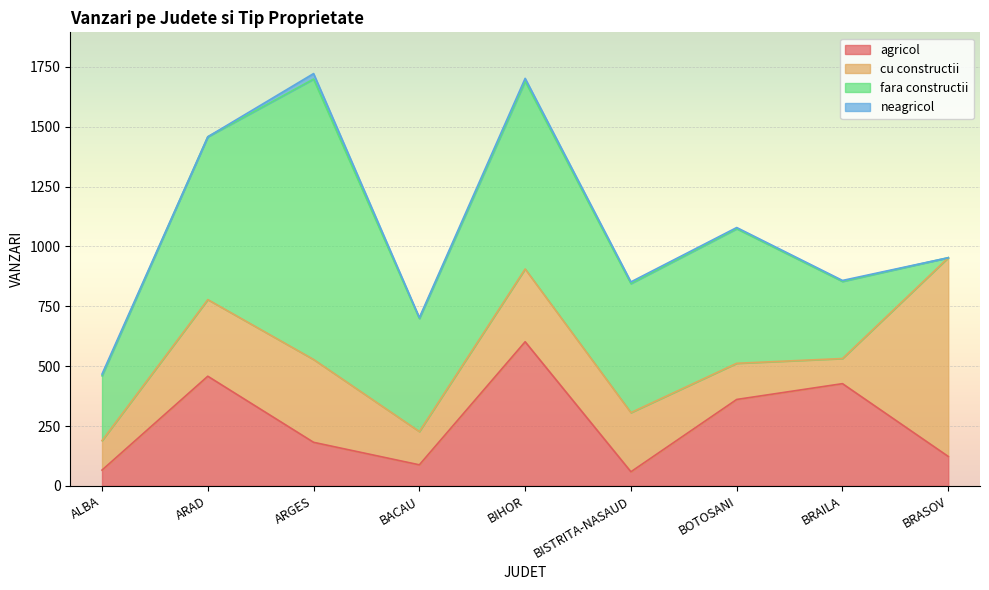

The neagricol series shows 5 at BOTOSANI. True or false?

True